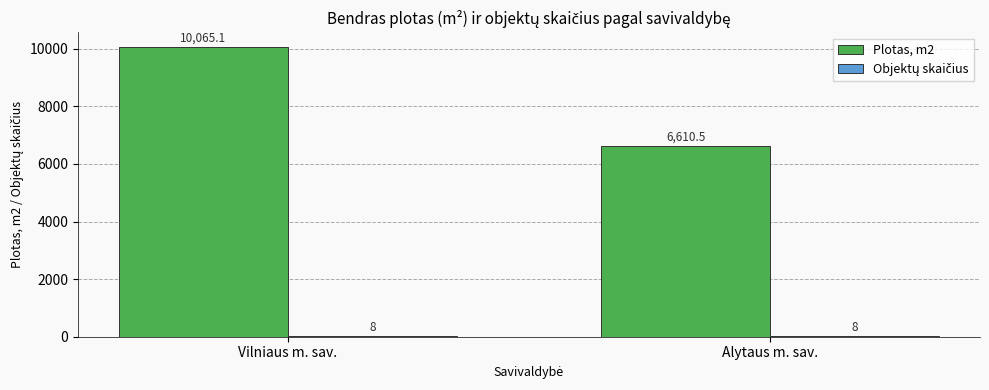

The Plotas, m2 series shows 10065.1 at Vilniaus m. sav.. True or false?

True